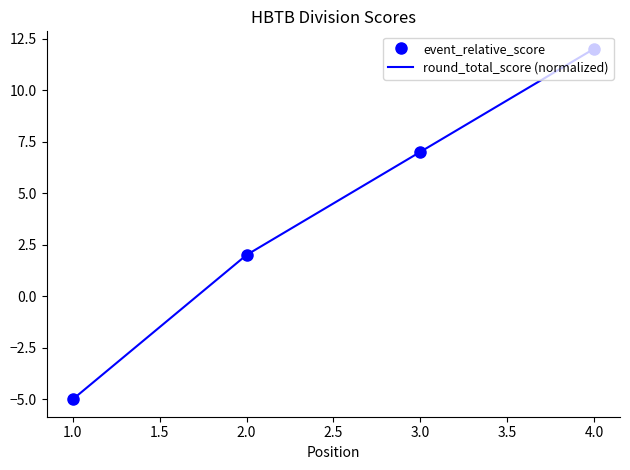

How many event_relative_score values are between 2 and 12?

3